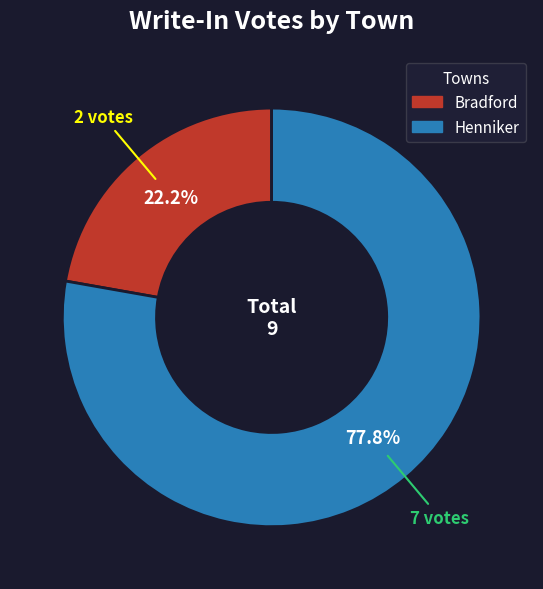

Rank the categories by value from lowest to highest.

Bradford, Henniker